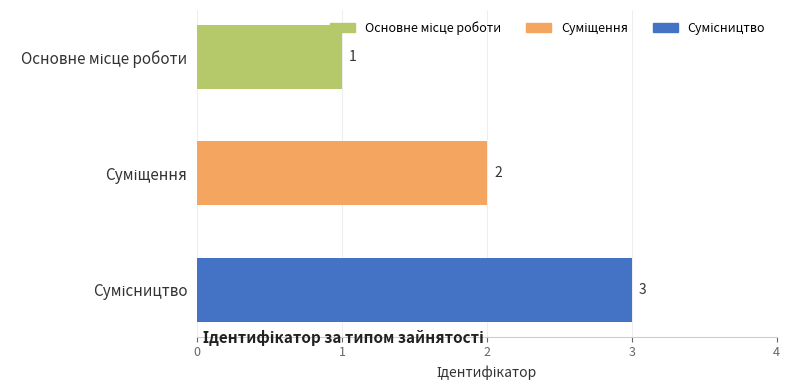

How many values are between 1 and 3?

3